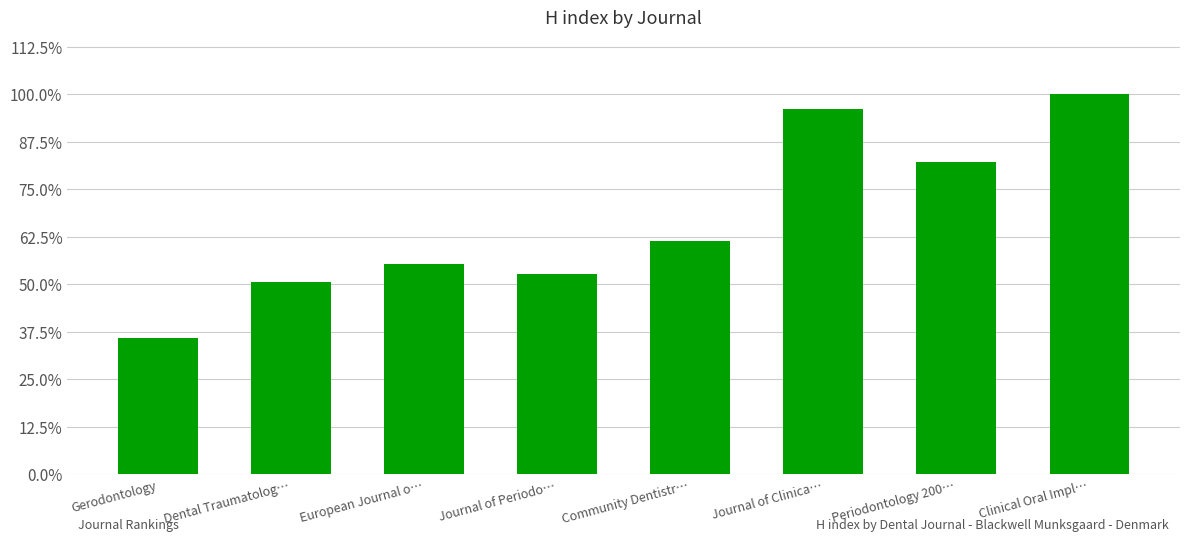

Does the chart contain any negative values?

No